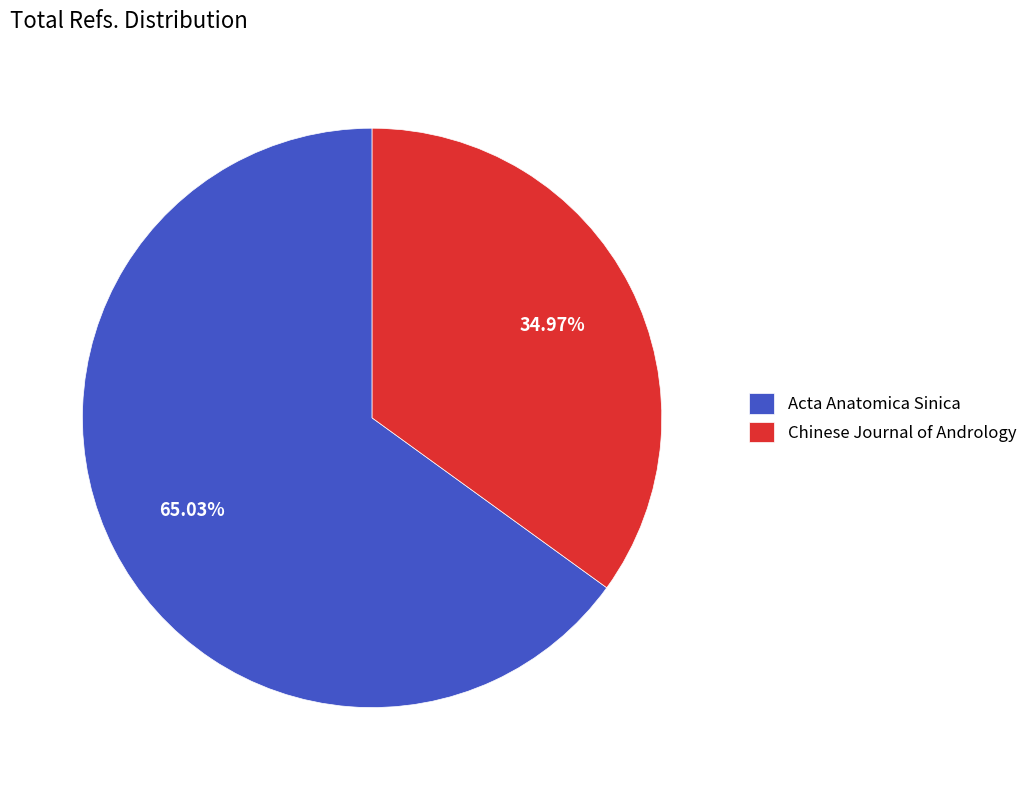

Between Chinese Journal of Andrology and Acta Anatomica Sinica, which is larger?

Acta Anatomica Sinica